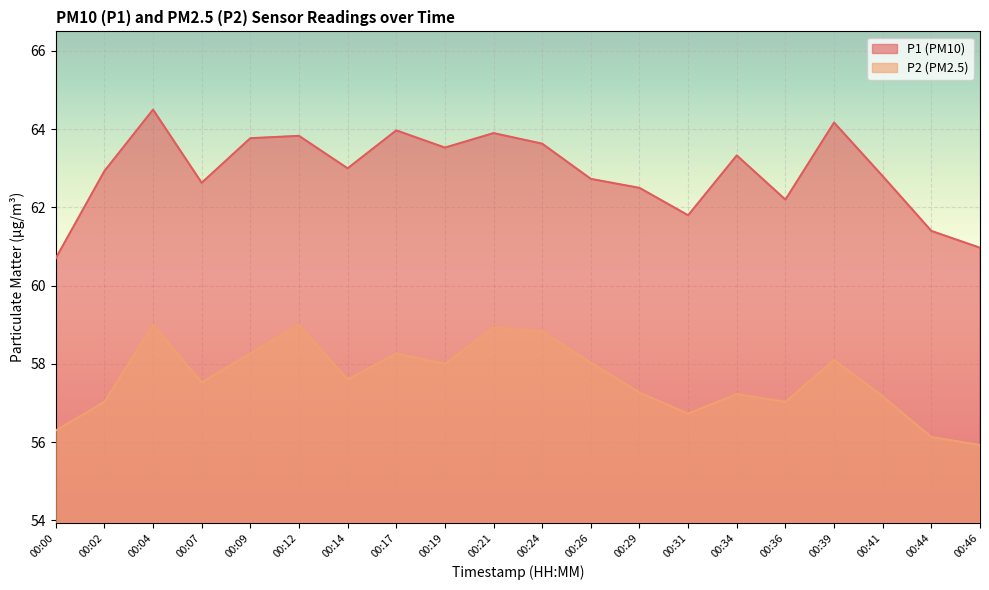

What value does the P2 series have at 00:41?

57.2